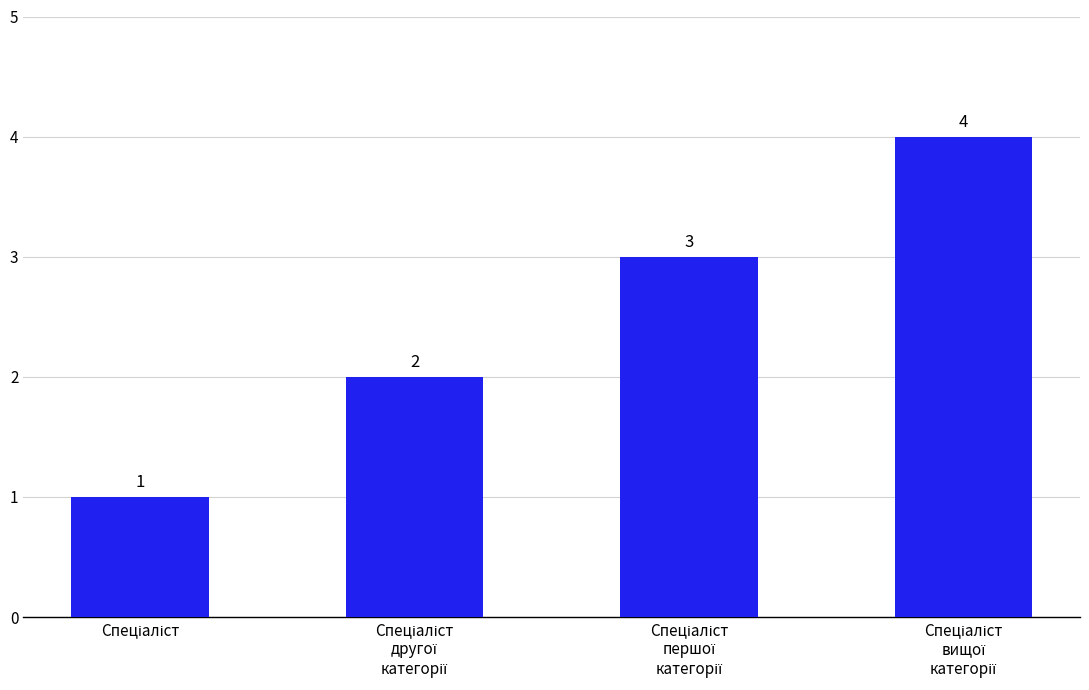

What is the greatest value displayed?

4